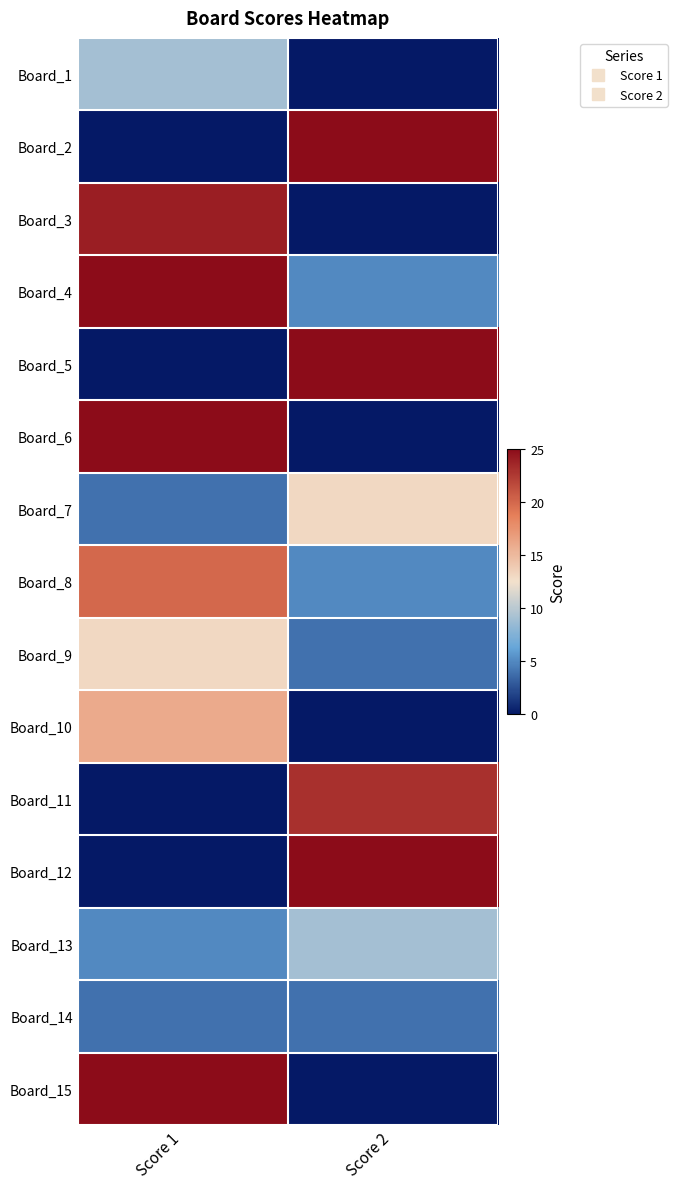

Reading left to right, extract all data points from this chart.

Board_1: Score 1=9	Score 2=0
Board_2: Score 1=0	Score 2=25
Board_3: Score 1=24	Score 2=0
Board_4: Score 1=25	Score 2=5
Board_5: Score 1=0	Score 2=25
Board_6: Score 1=25	Score 2=0
Board_7: Score 1=4	Score 2=13
Board_8: Score 1=20	Score 2=5
Board_9: Score 1=13	Score 2=4
Board_10: Score 1=16	Score 2=0
Board_11: Score 1=0	Score 2=23
Board_12: Score 1=0	Score 2=25
Board_13: Score 1=5	Score 2=9
Board_14: Score 1=4	Score 2=4
Board_15: Score 1=25	Score 2=0